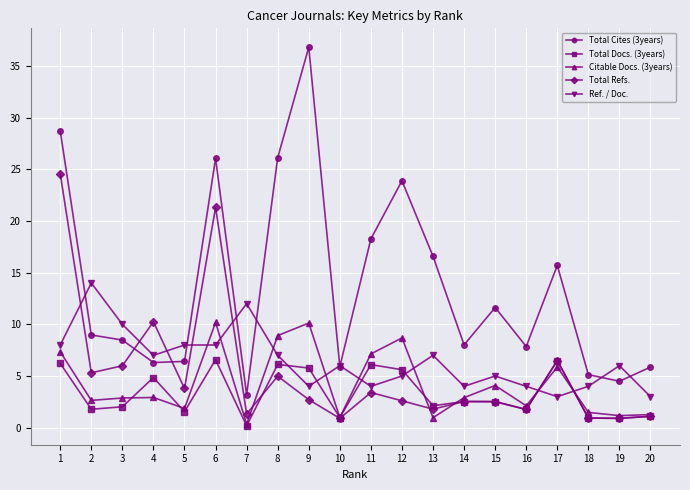

Is this an area chart (filled region under the line)?

No